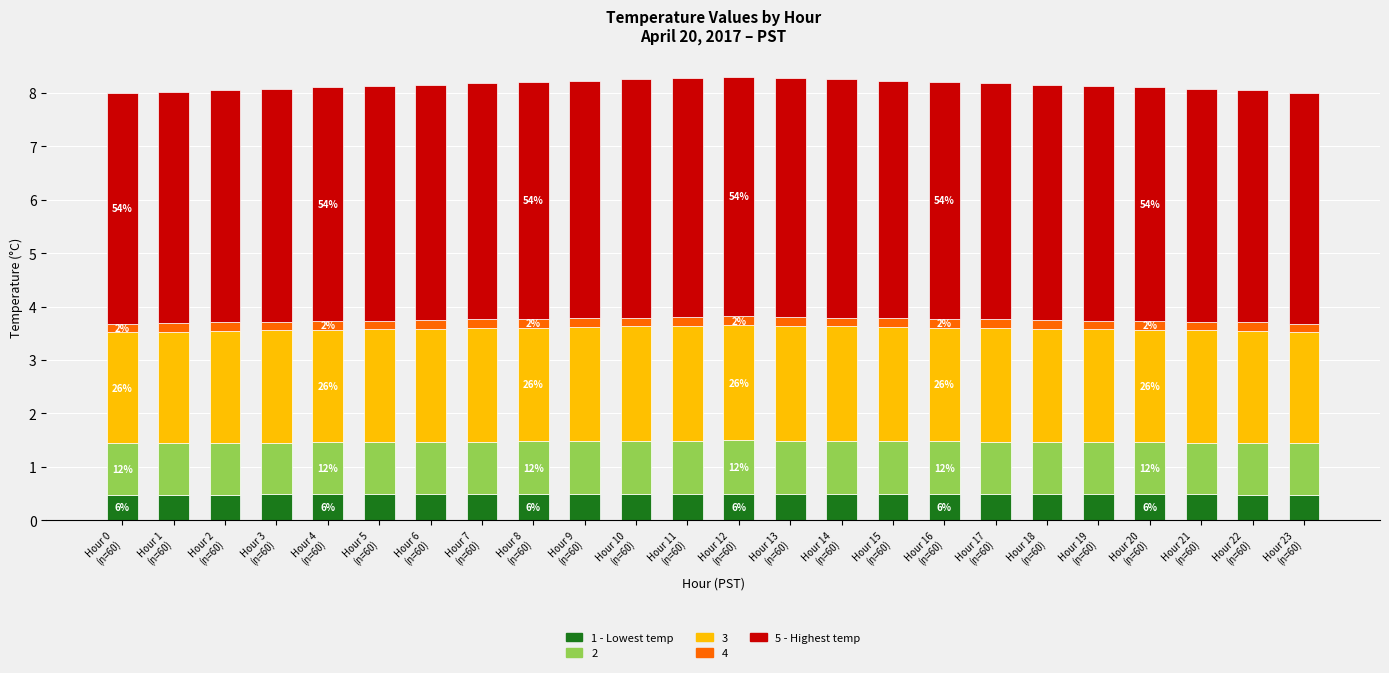

What is the minimum value for 1 - Lowest temp?

0.5